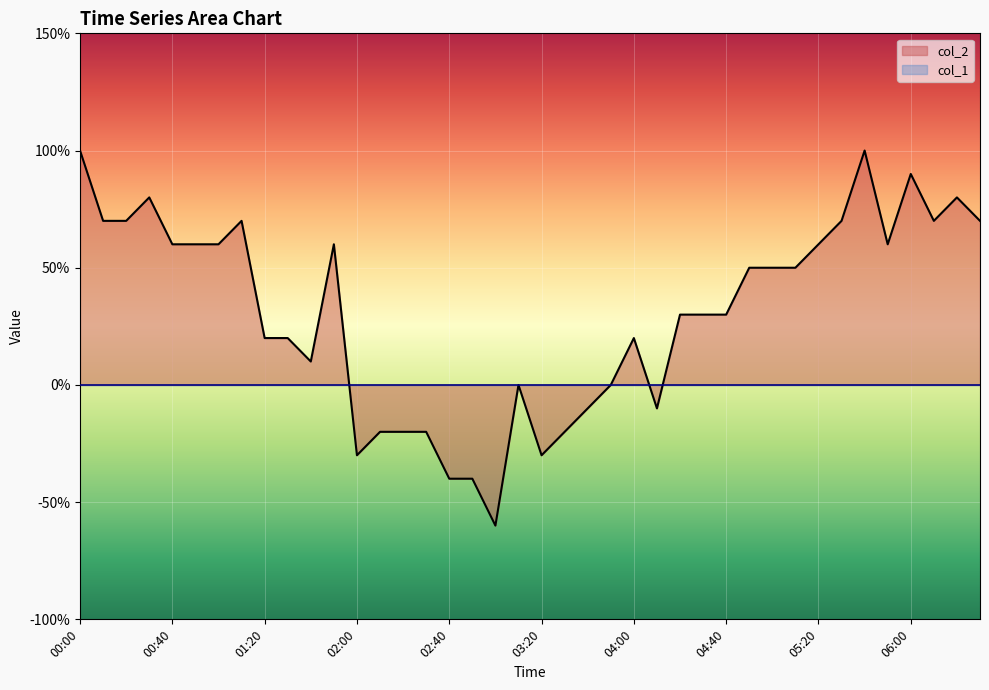

Between 01:00 and 06:20, which is larger?

06:20